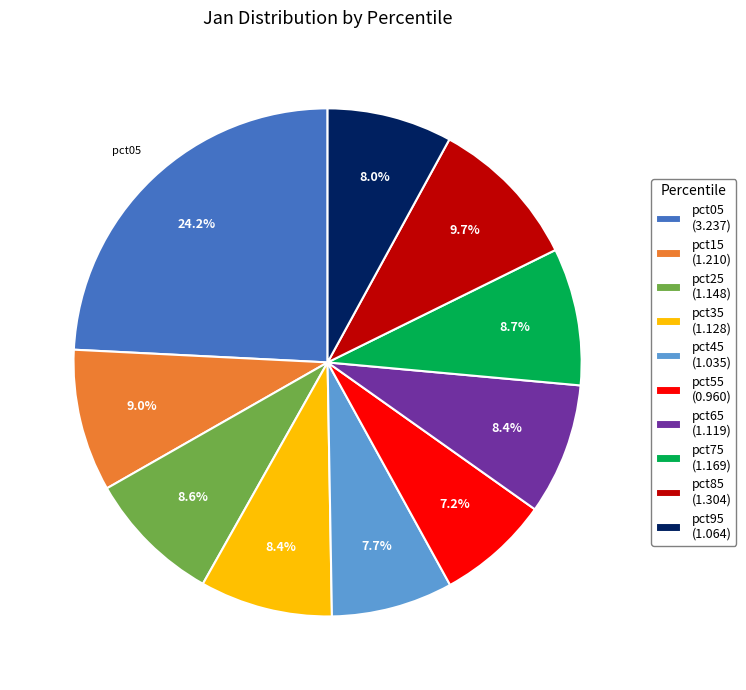

To the nearest percent, what percentage of the pie is pct15?

9%